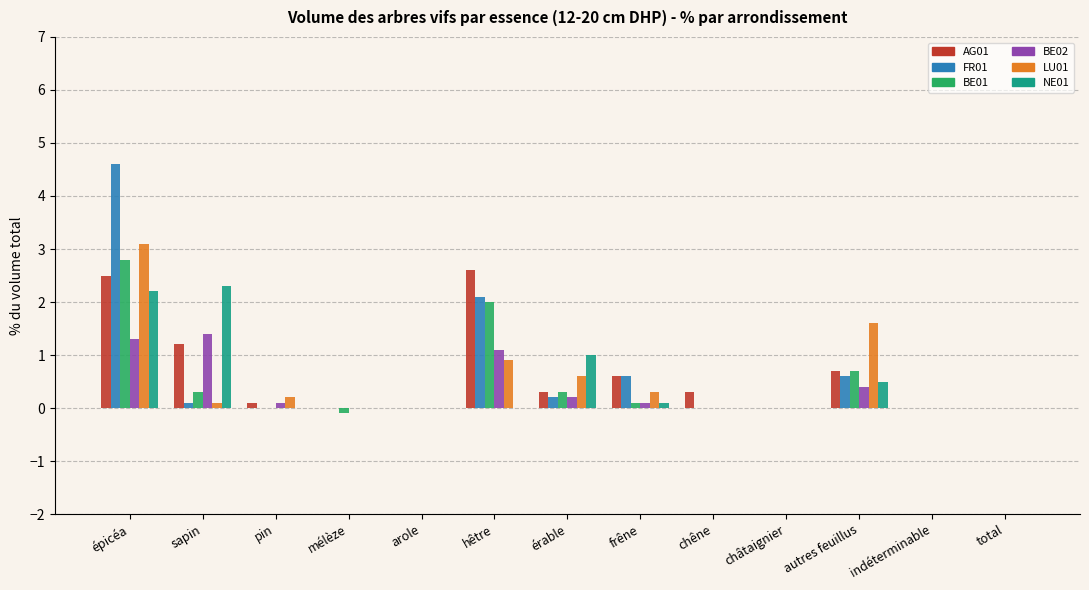

What is the total value across all series at hêtre?

8.7